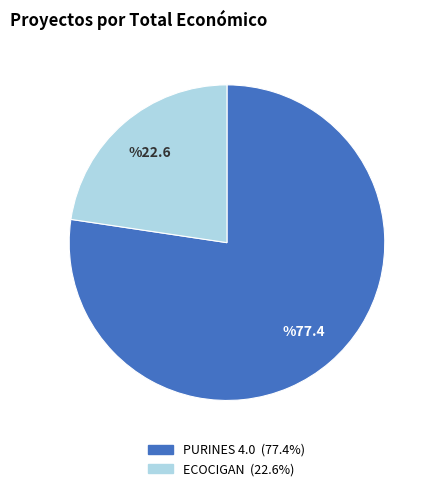

Is there any slice that represents more than half of the pie?

Yes